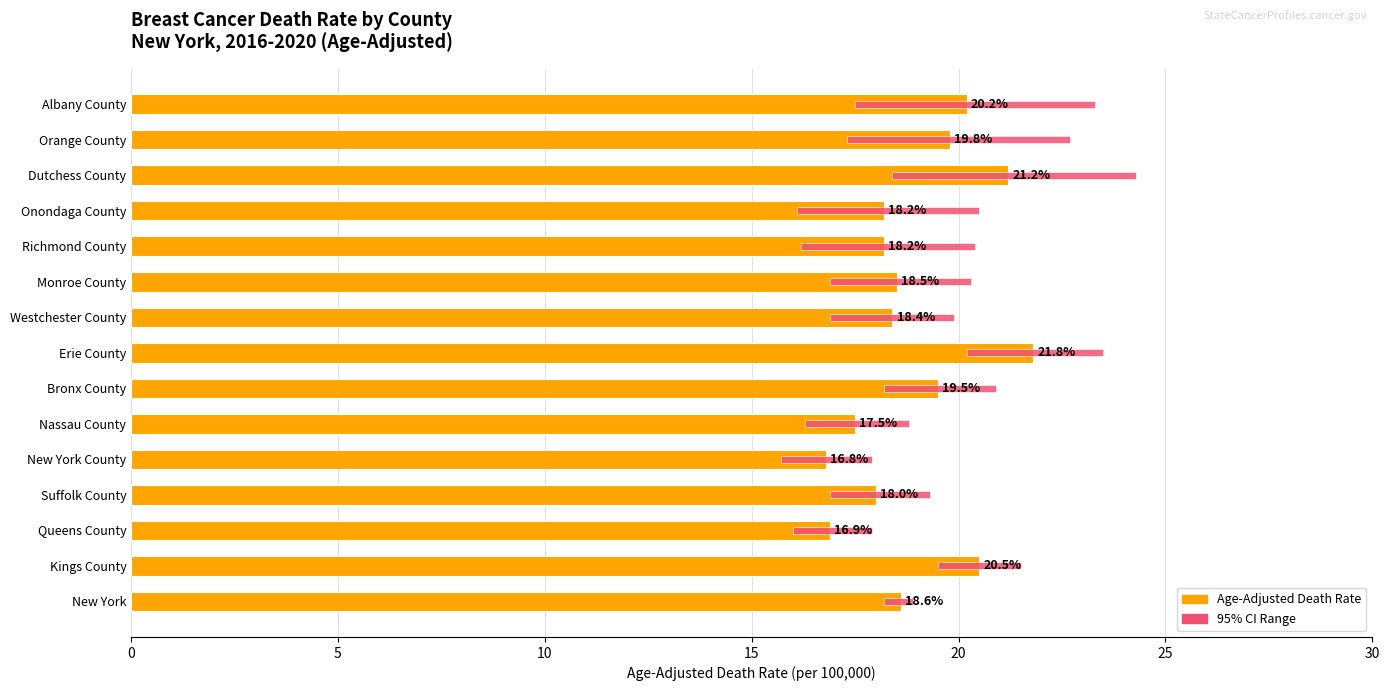

What are all the series names shown in the legend?

Age-Adjusted Death Rate, 95% CI Range